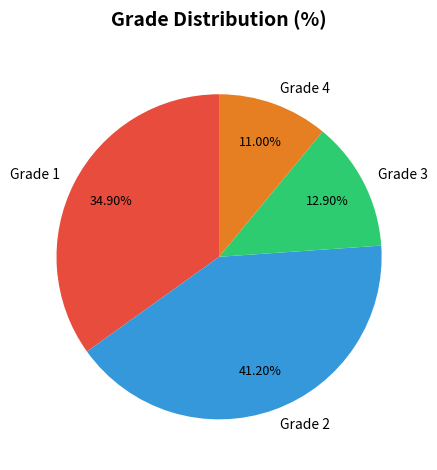

Count the number of slices in the pie.

4